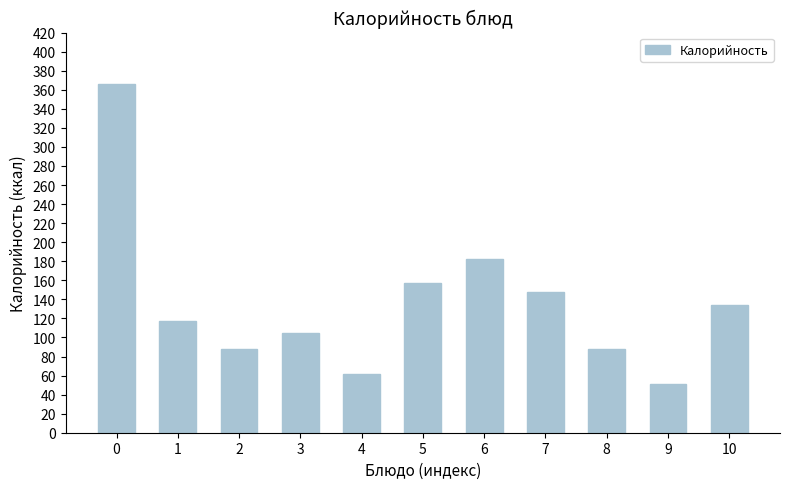

The value at 6 is 311.4. True or false?

False